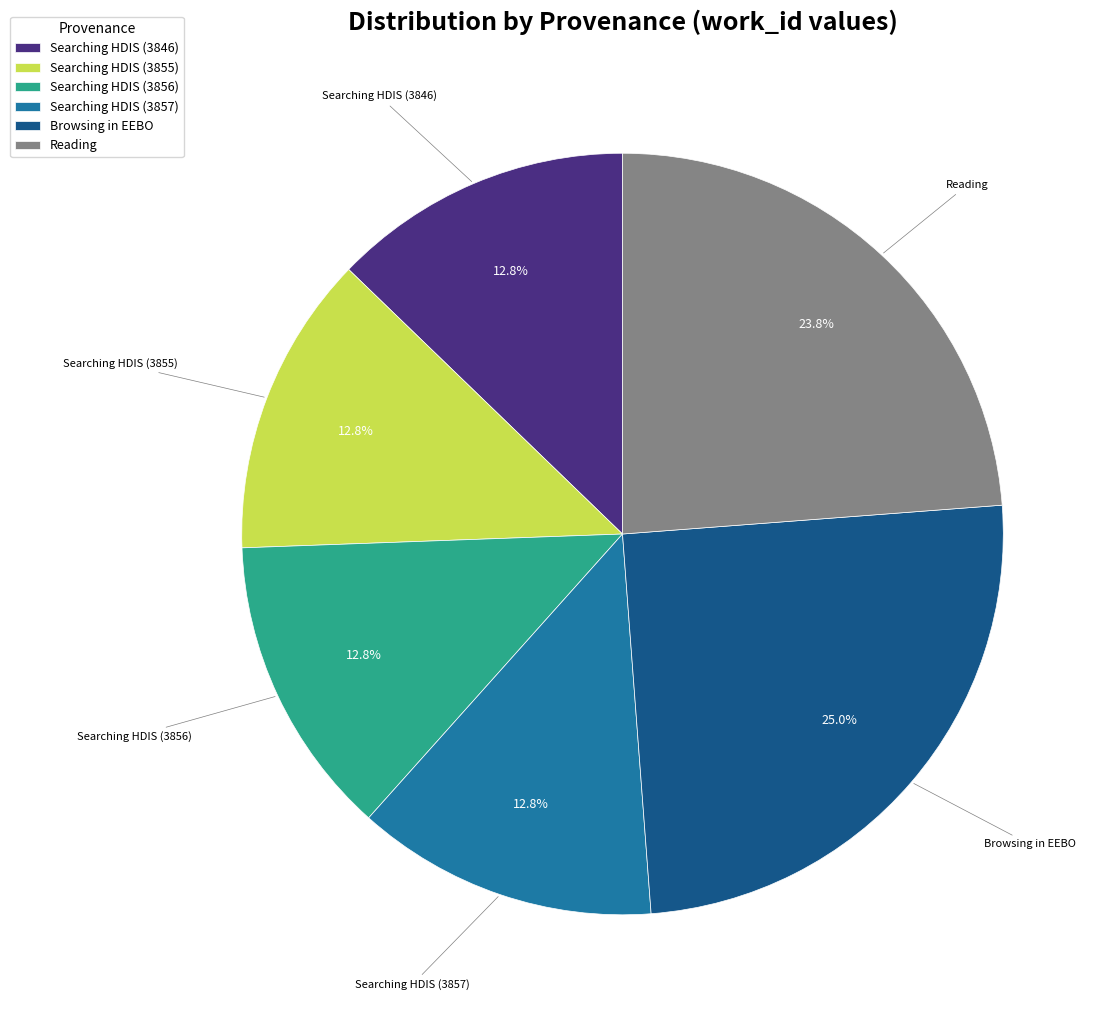

Which has a higher value, Browsing in EEBO or Reading?

Browsing in EEBO